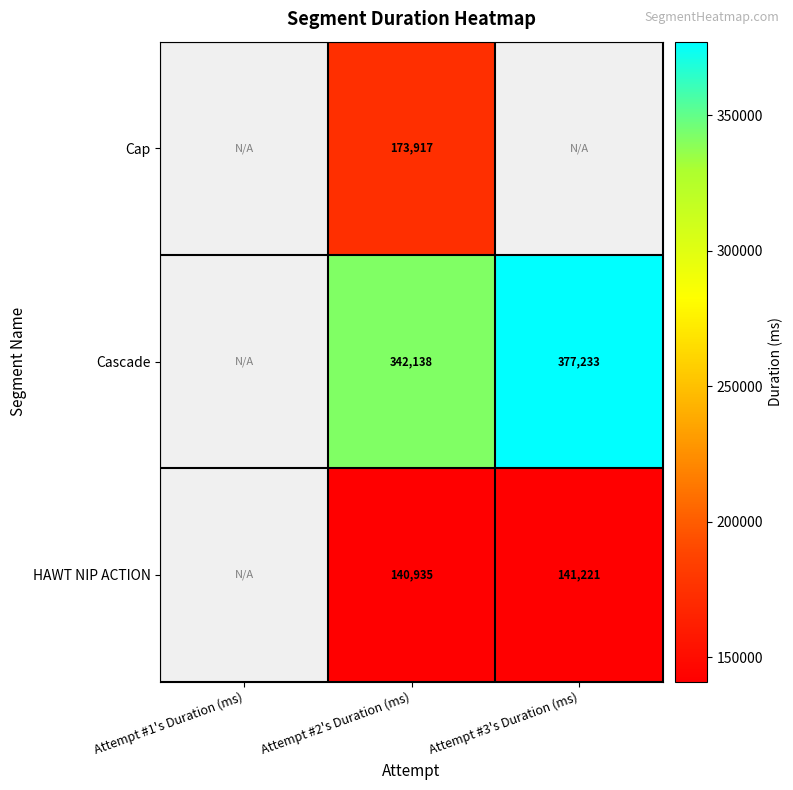

At Attempt #2's Duration (ms), list the series in order from largest to smallest.

Cascade, Cap, HAWT NIP ACTION